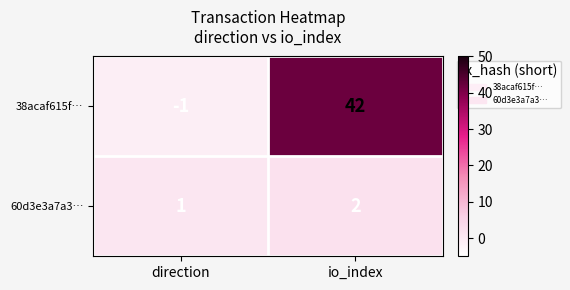

How many positive values does the 38acaf615f… series have?

1